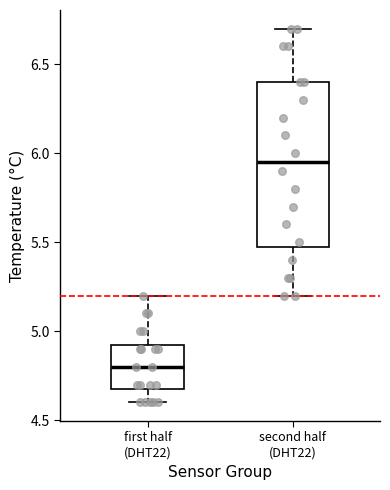

Which box's median line is the highest?

second half (DHT22)